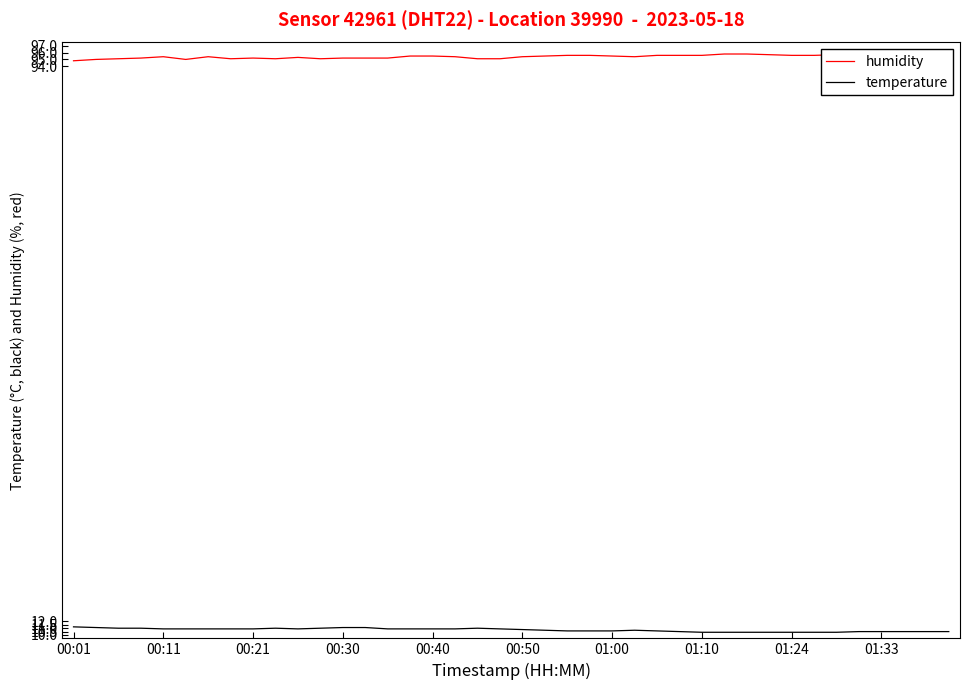

True or false: temperature and humidity intersect in this chart.

False